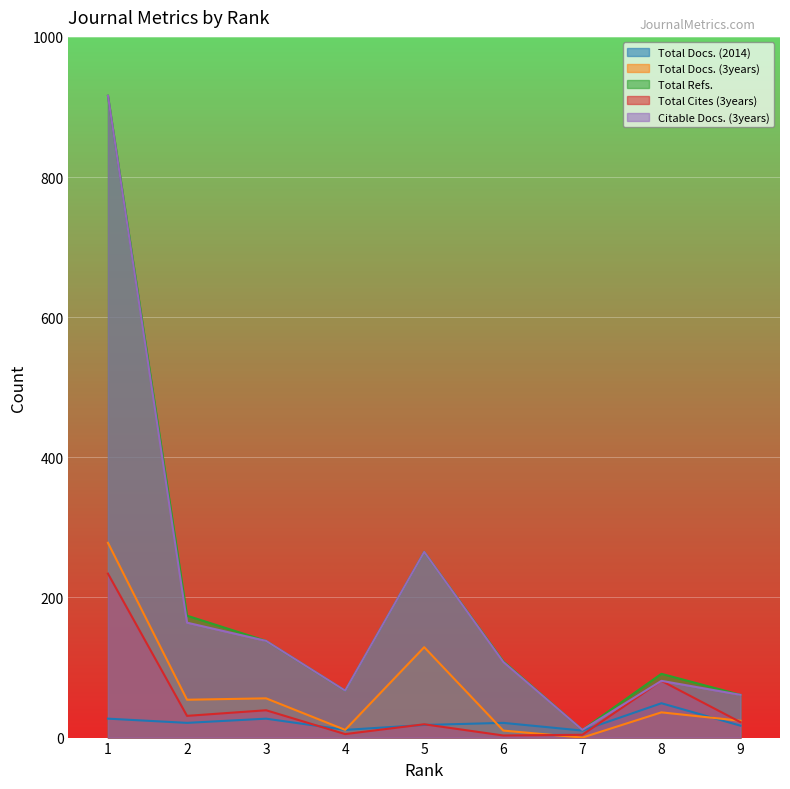

How many distinct data groups are displayed?

5